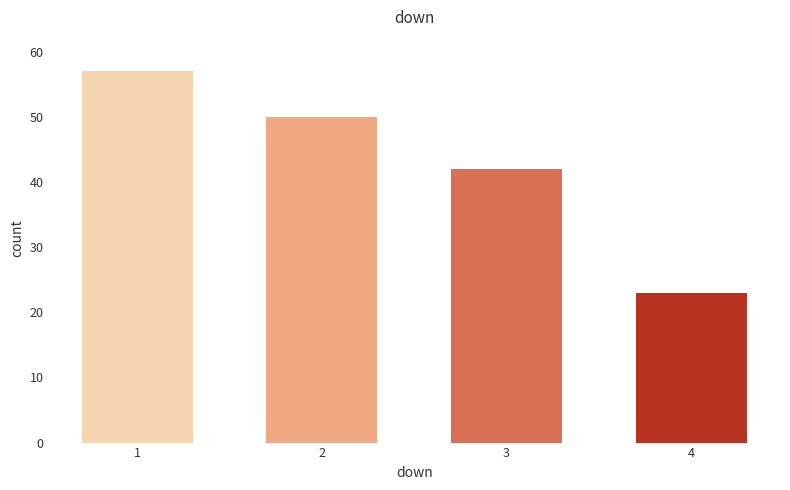

Are the bars horizontal?

No